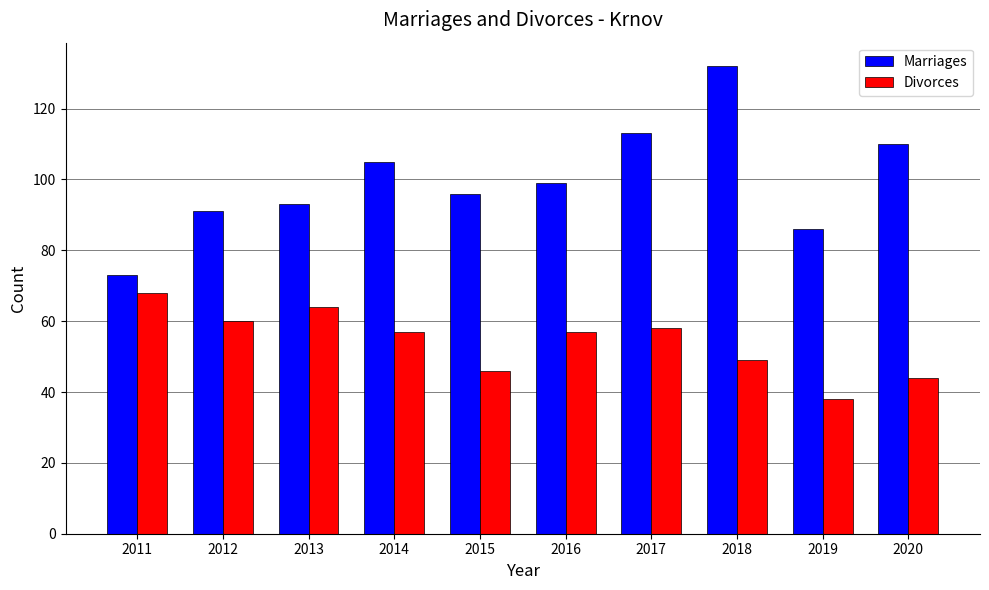

Is it true that Divorces equals 68 at 2011?

True